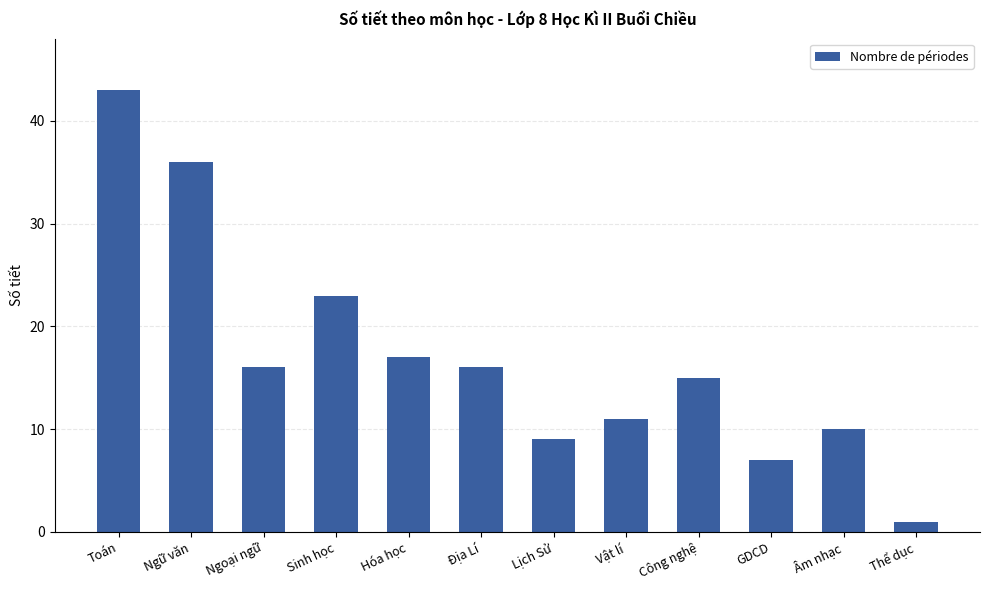

How many values are below 16?

6